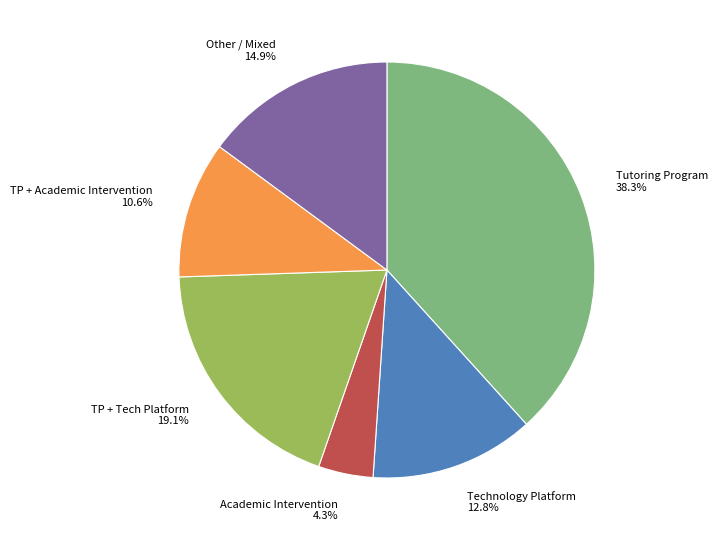

What percentage do Other / Mixed 14.9% and Tutoring Program 38.3% together represent?

53.2%